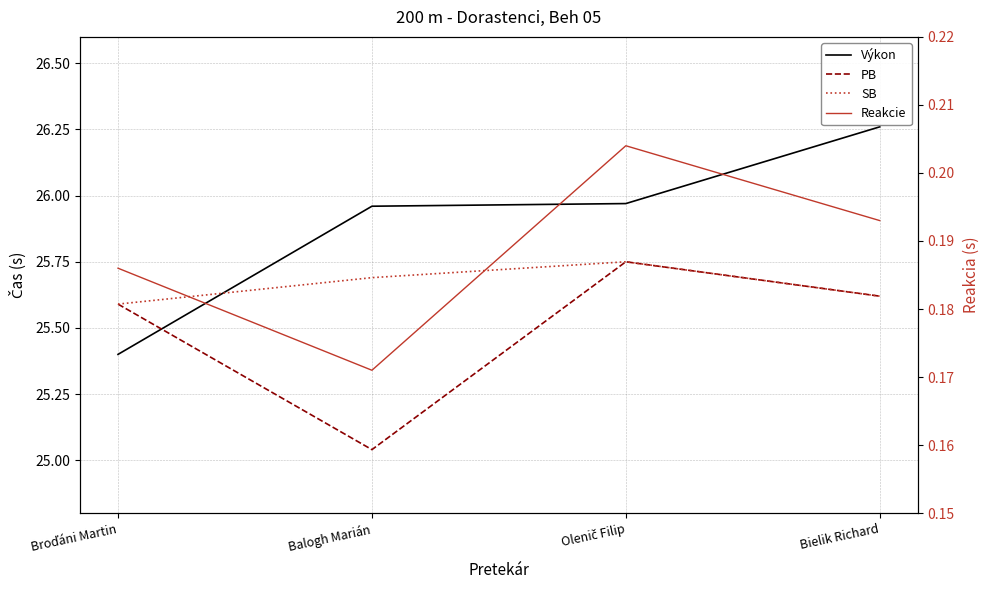

How many lines are shown in the chart?

4